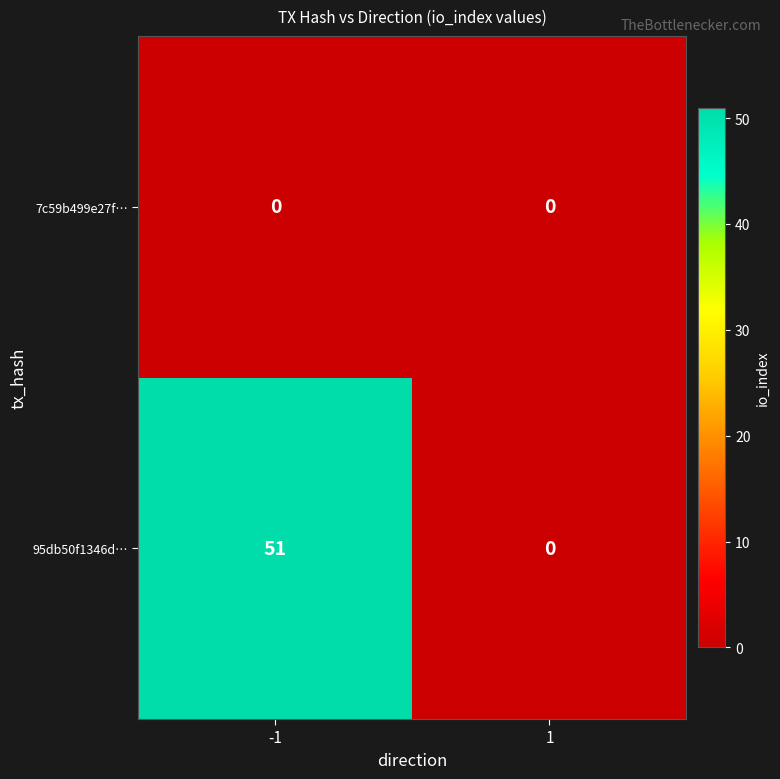

What is the maximum value shown in the chart?

51